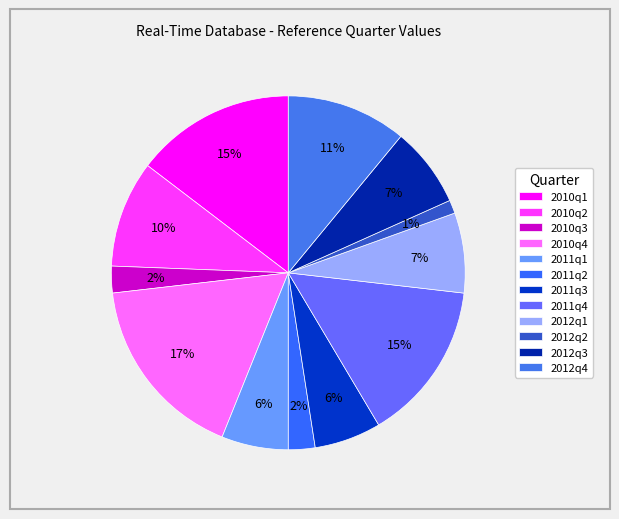

Count the number of slices in the pie.

12